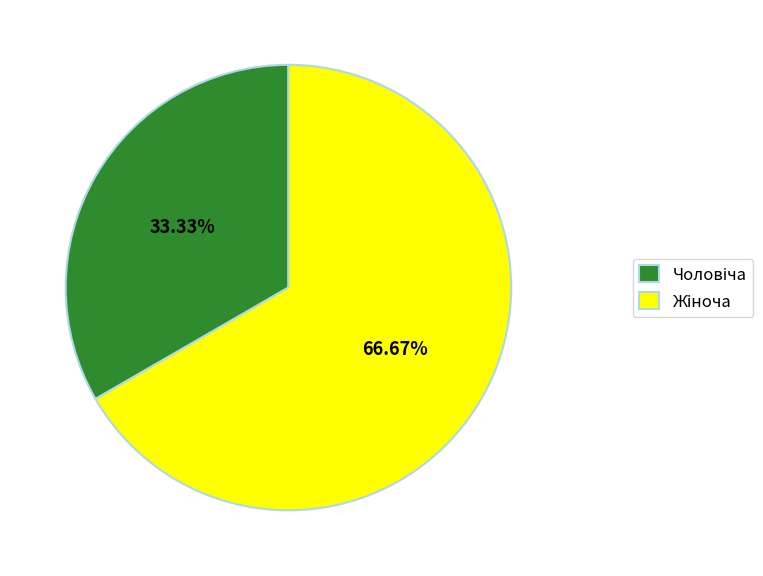

Does any single category account for the majority?

Yes